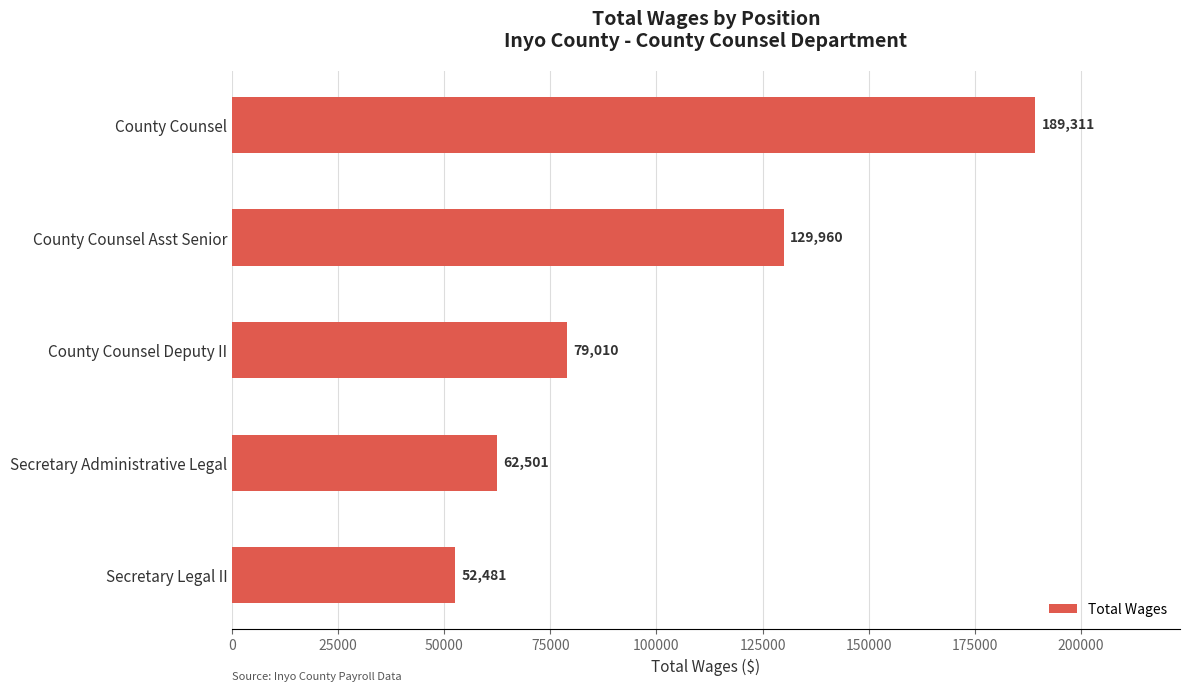

Count the number of categories in the chart.

5